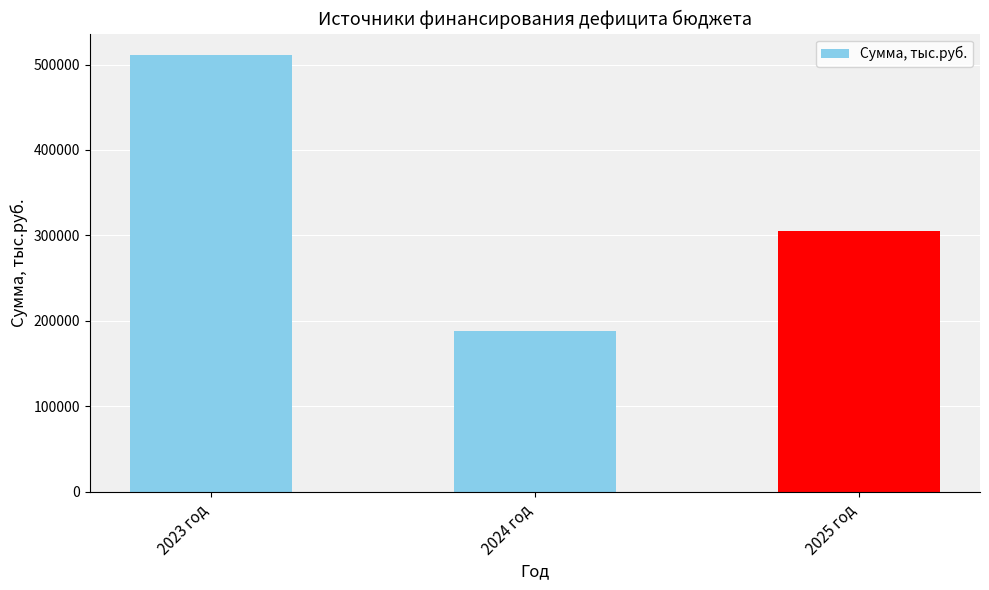

What is the difference between the values at 2024 год and 2025 год?

117597.2